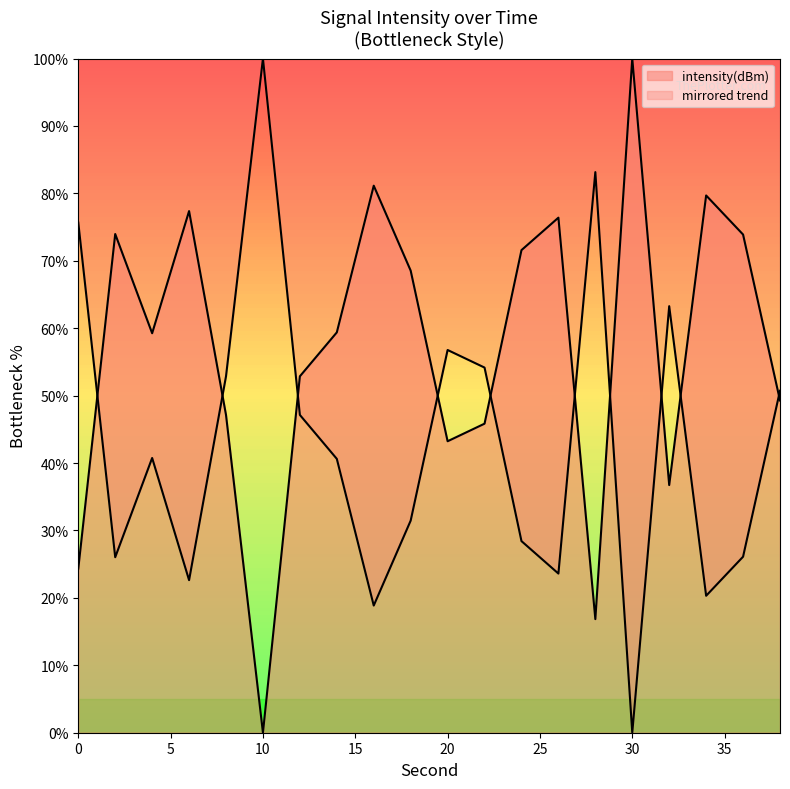

The value at 36 is 26.1. True or false?

True